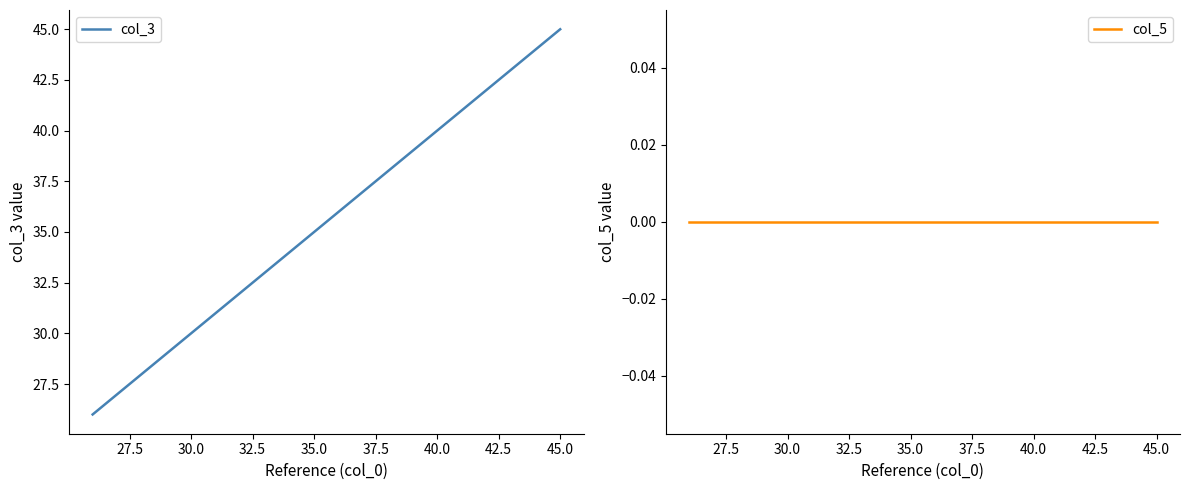

True or false: col_3 has more than 1 points higher than both neighbors.

False